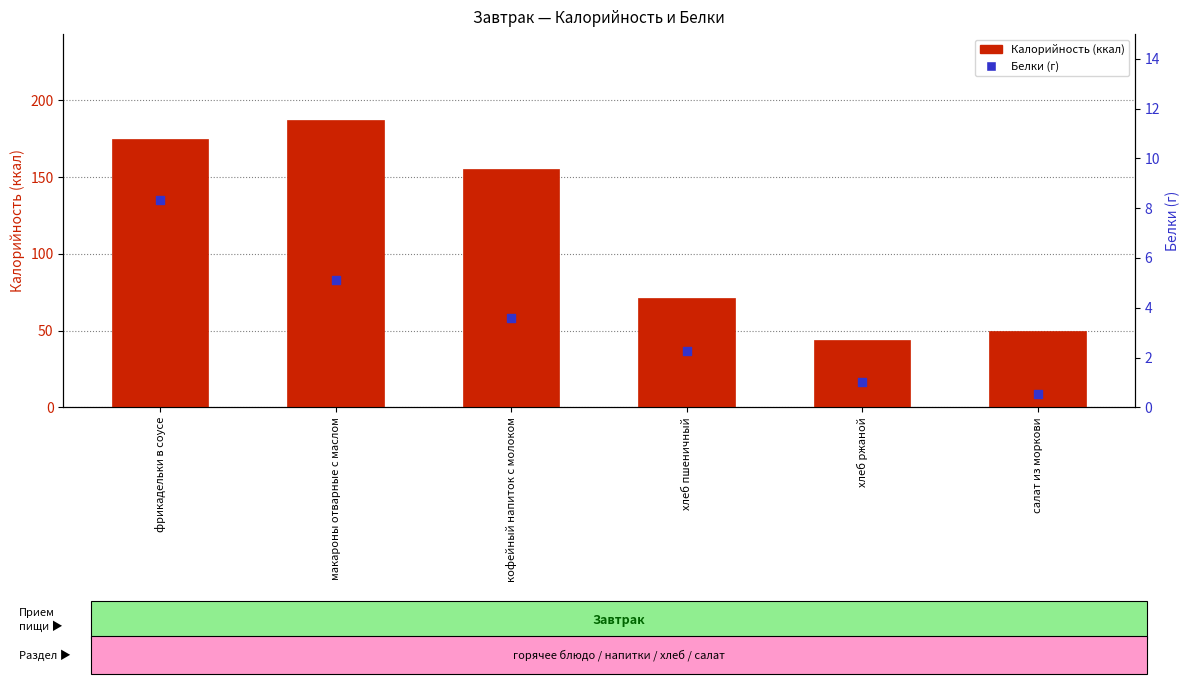

What are all the series names shown in the legend?

Калорийность (ккал), Белки (г)